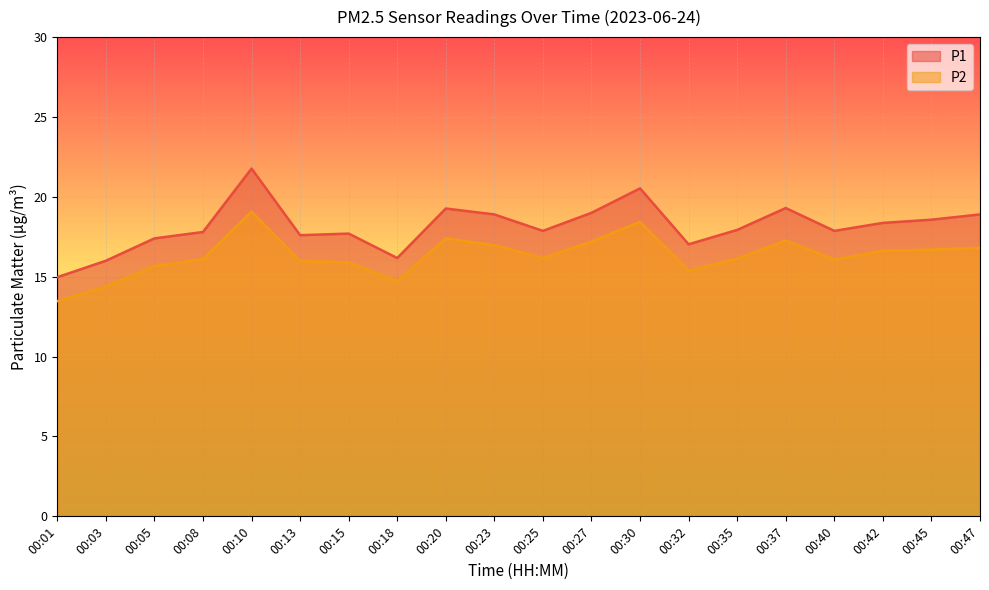

Is it true that P1 equals 36.2 at 00:30?

False